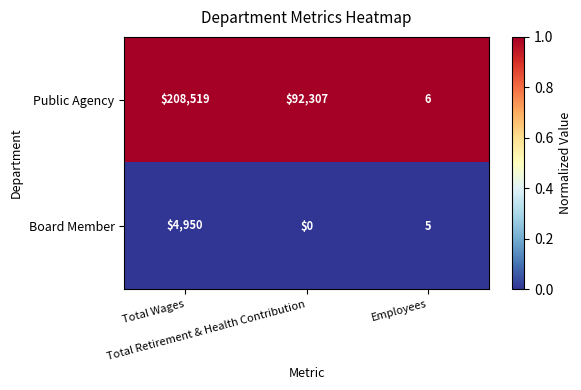

Between Total Wages and Total Retirement & Health Contribution, which series saw the biggest shift?

Public Agency